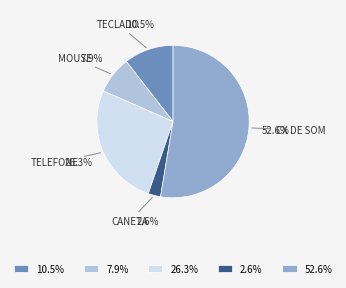

Which category accounts for the majority?

52.6%